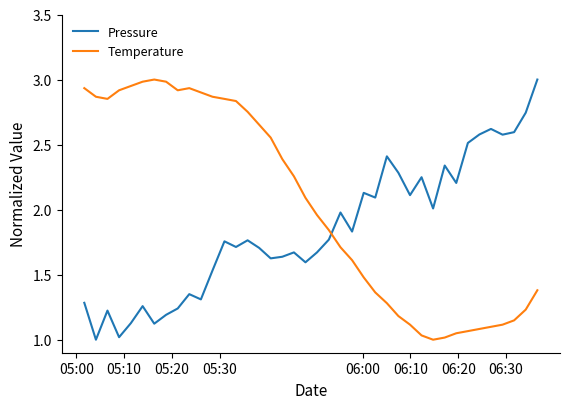

How many intersections are there between Pressure and Temperature?

1